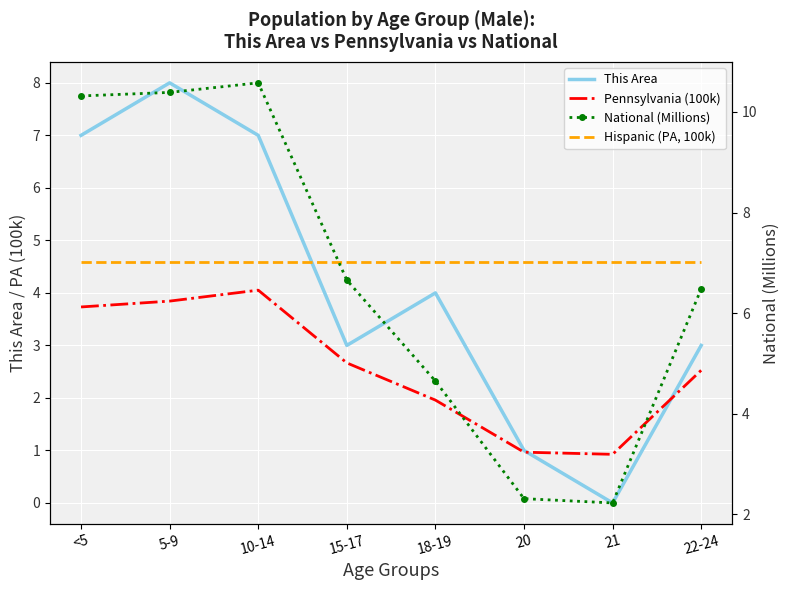

What is the label of the 4th point from the right?

18-19